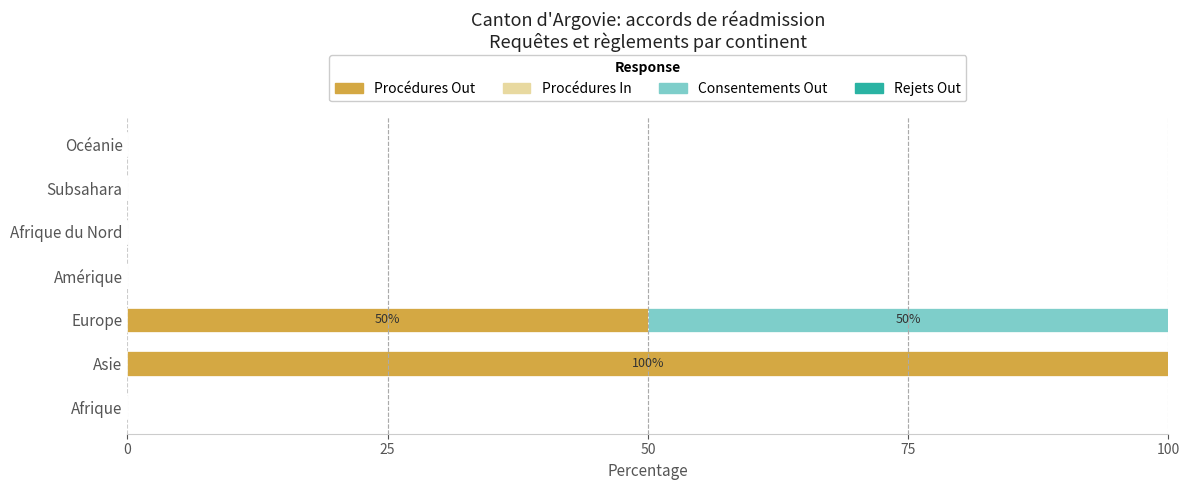

The Procédures Out series shows 35 at Subsahara. True or false?

False